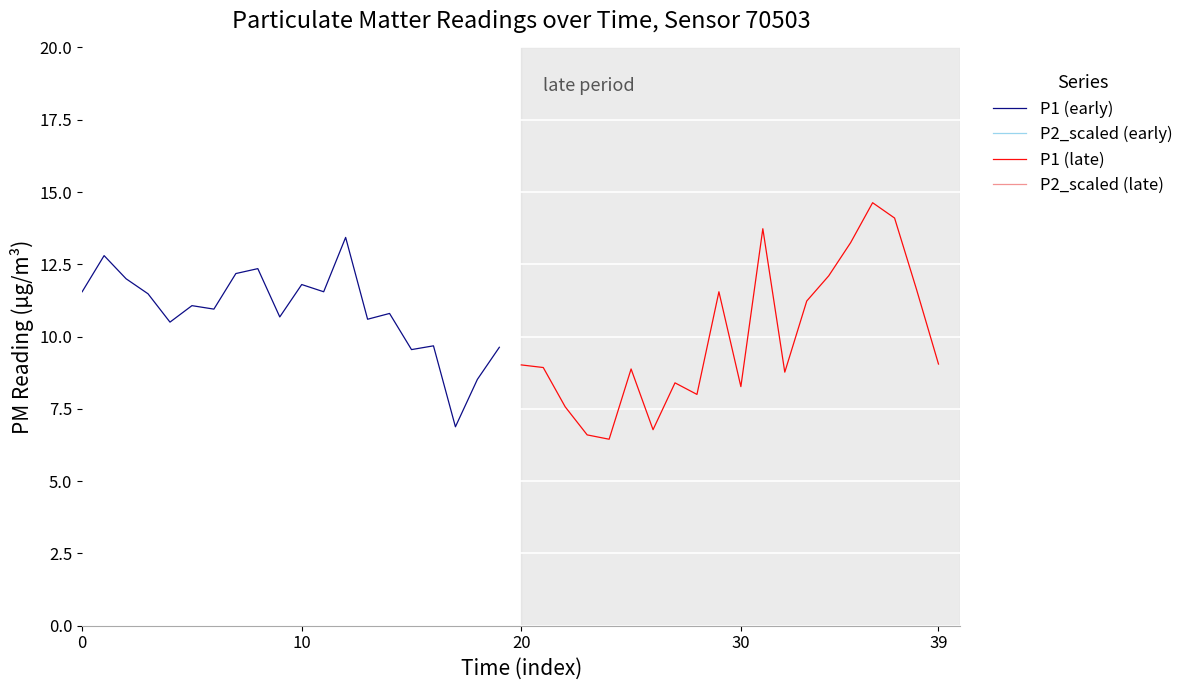

What is the lowest value of the P1 (early) series?

6.9